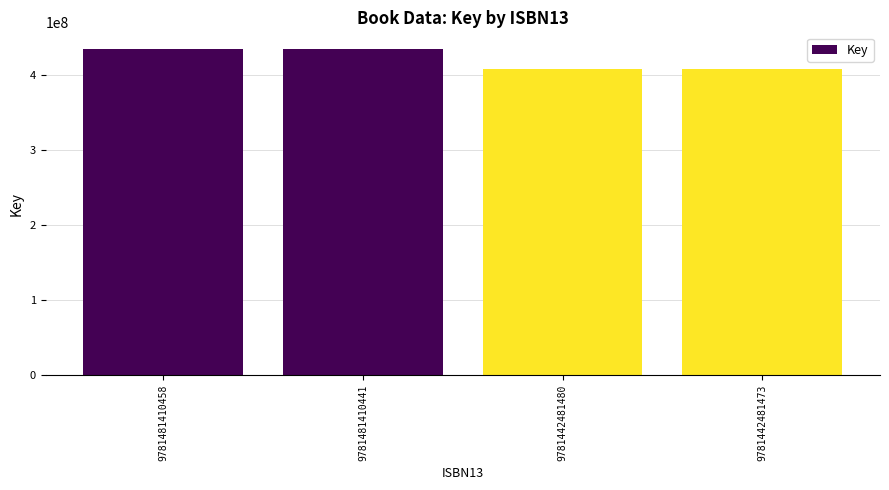

What is the value of the 3rd bar from the left?

407622218